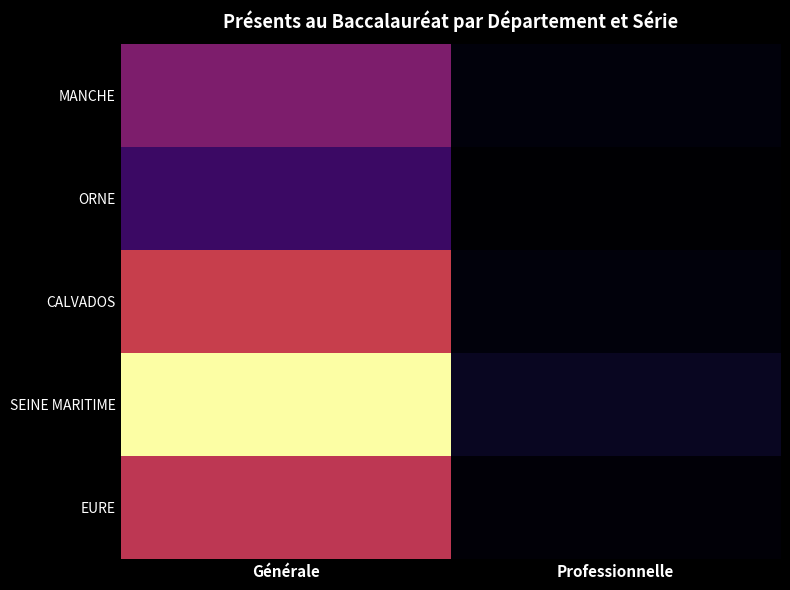

Which has a higher value, Générale or Professionnelle?

Générale